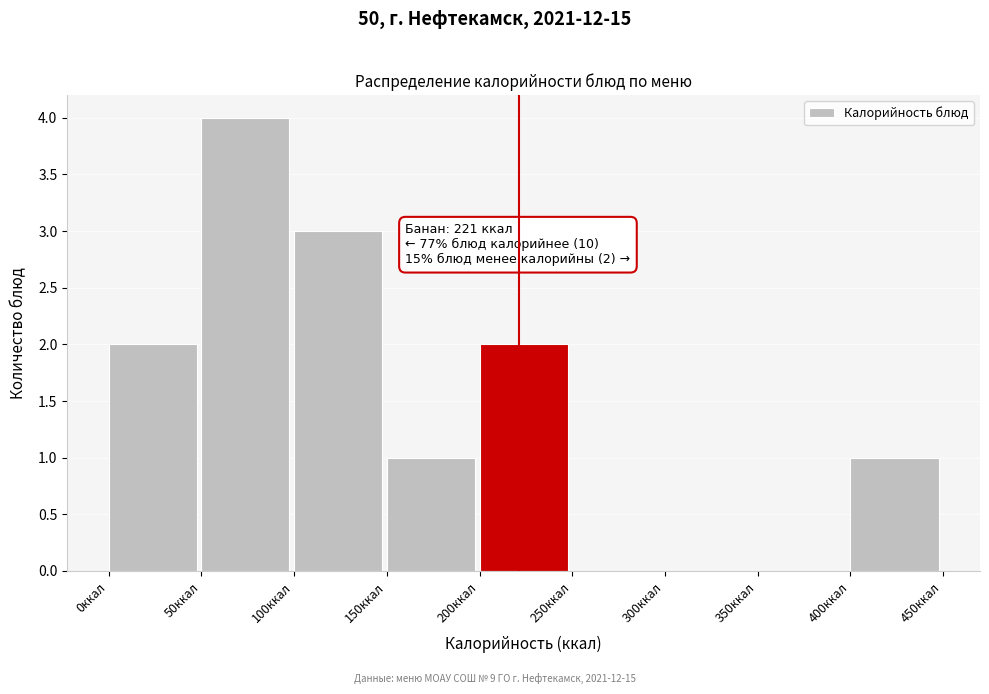

Which range on the x-axis has the tallest bar?

50 to 100